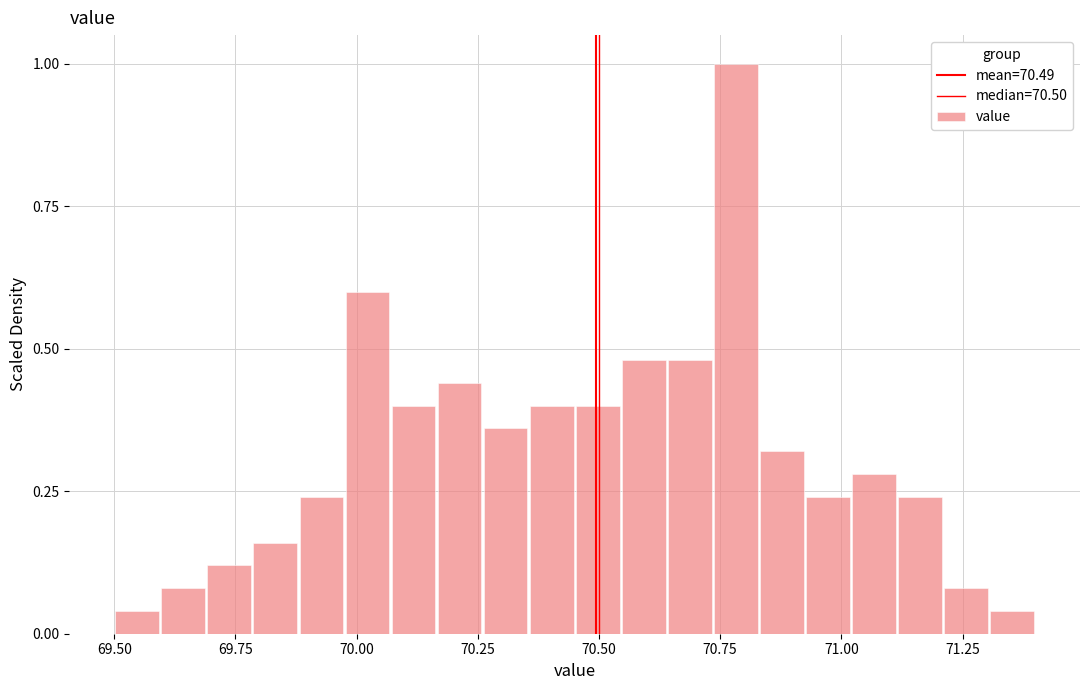

Around what value on the x-axis is the tallest bar? Give the approximate position of its centre, as read against the axis.

70.80